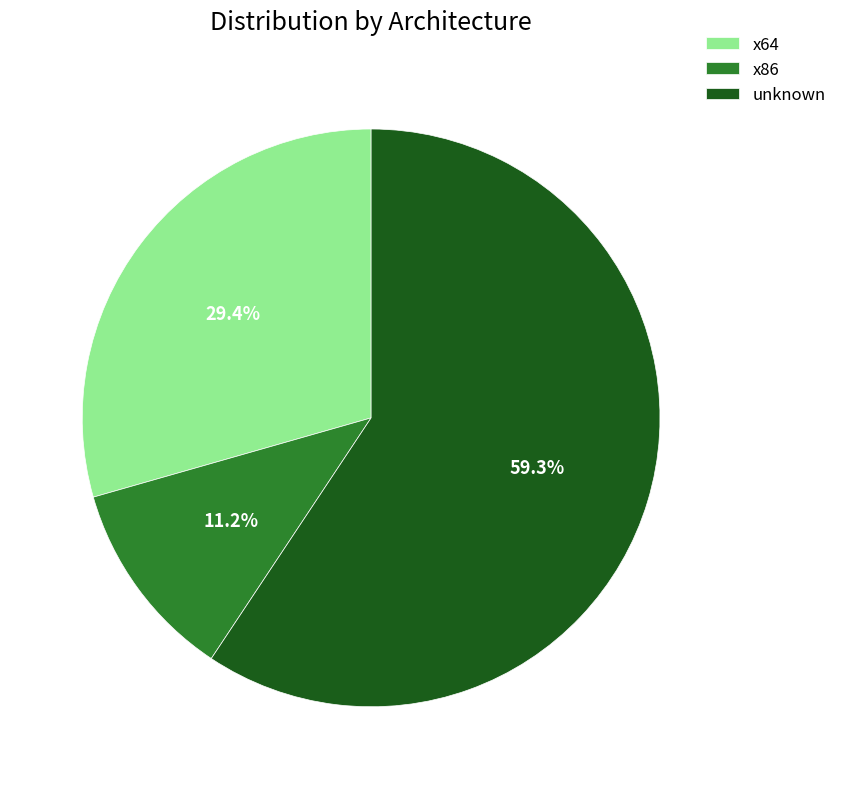

Which slice represents more than half of the pie?

unknown